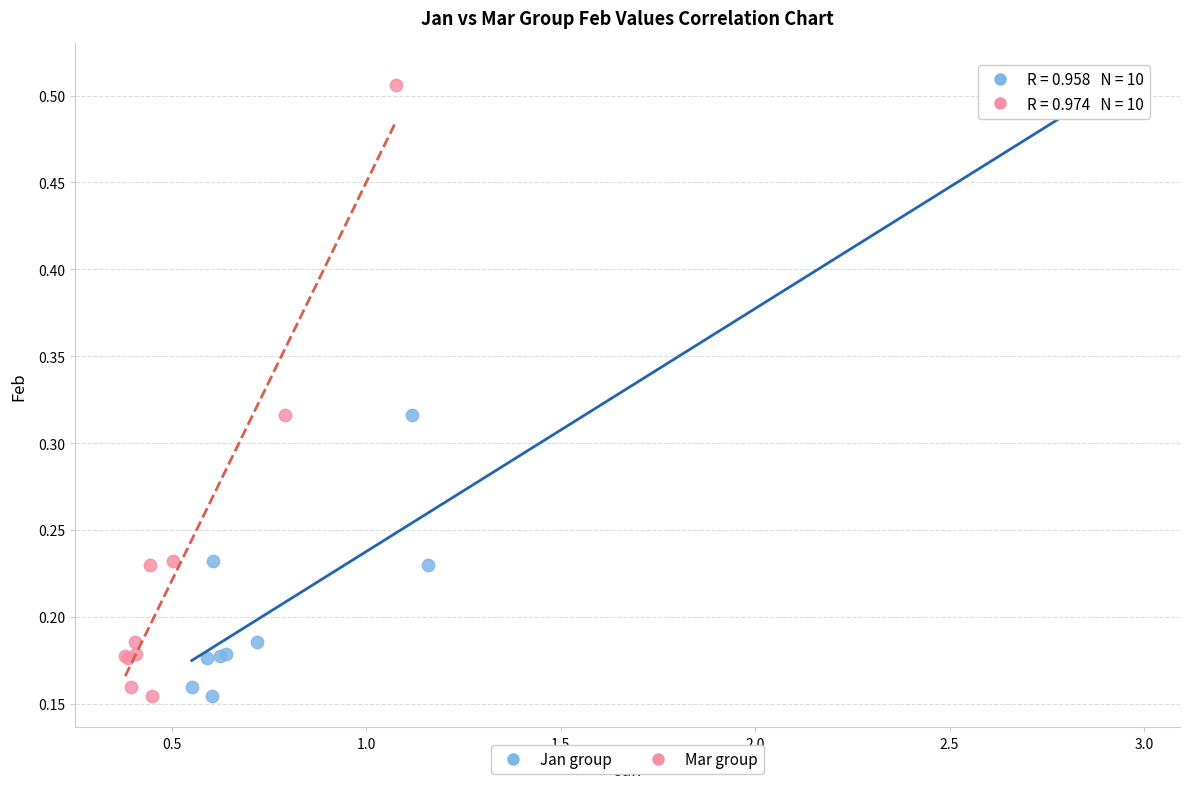

What are all the series names shown in the legend?

Jan group, Mar group